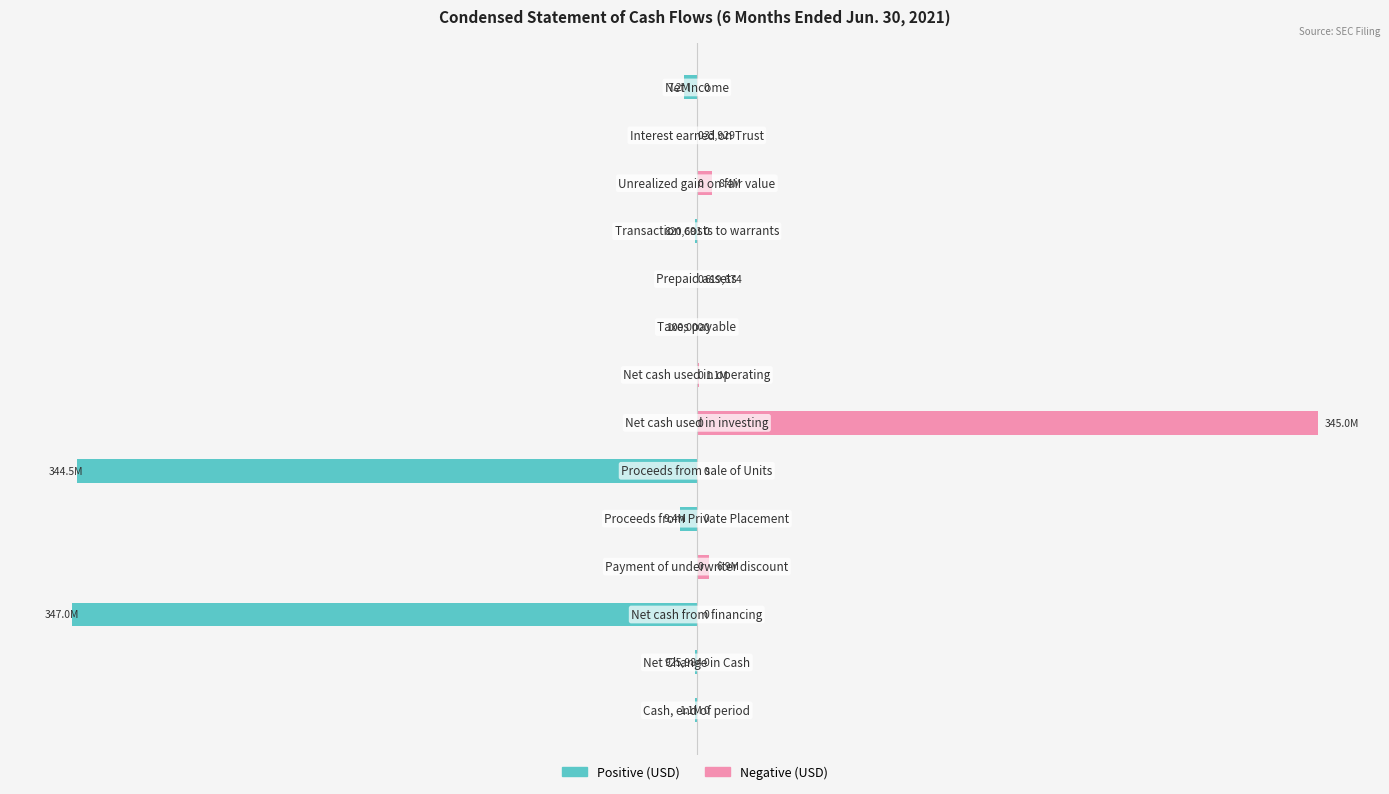

What is the smallest value displayed?

-347000349